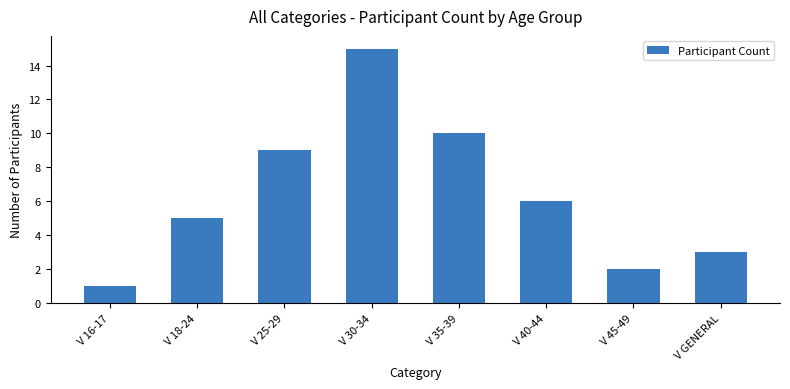

The value at V 35-39 is 4. True or false?

False